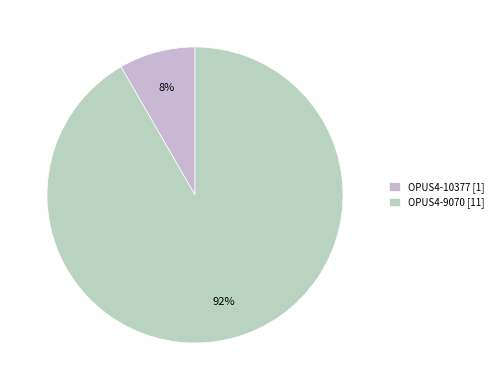

Which category has the biggest portion of the pie?

OPUS4-9070